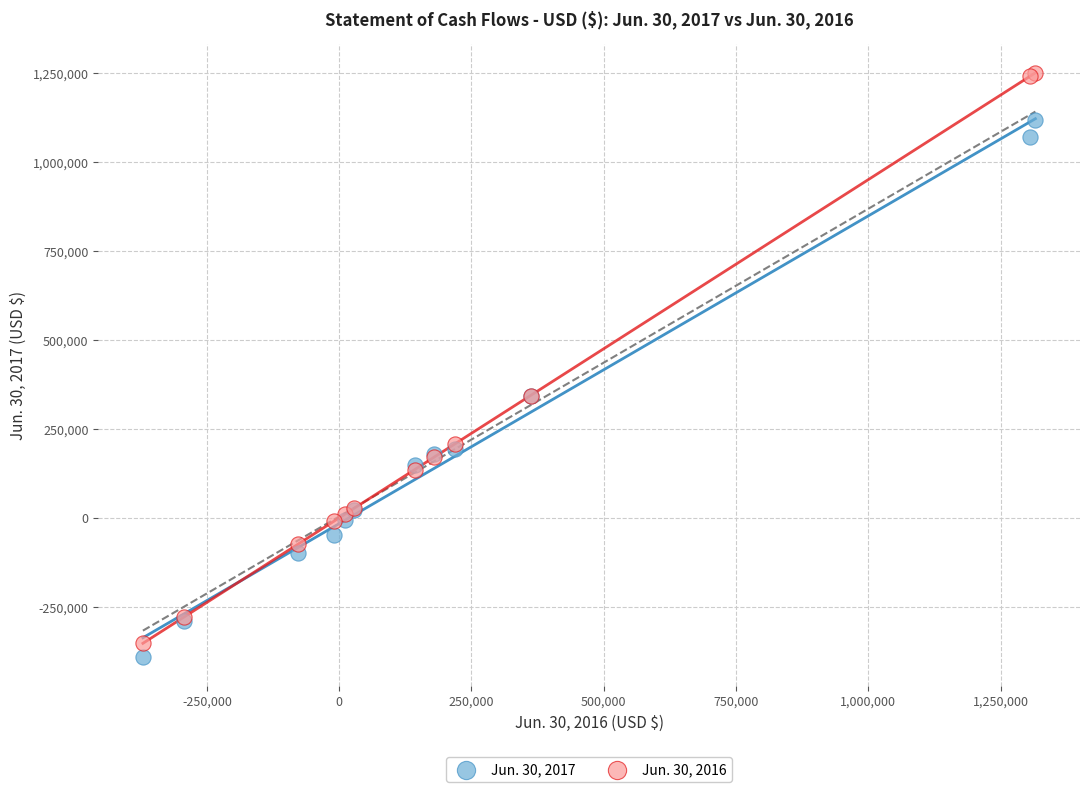

What is the X range (max minus min) for the scatter plot?

1686512.0